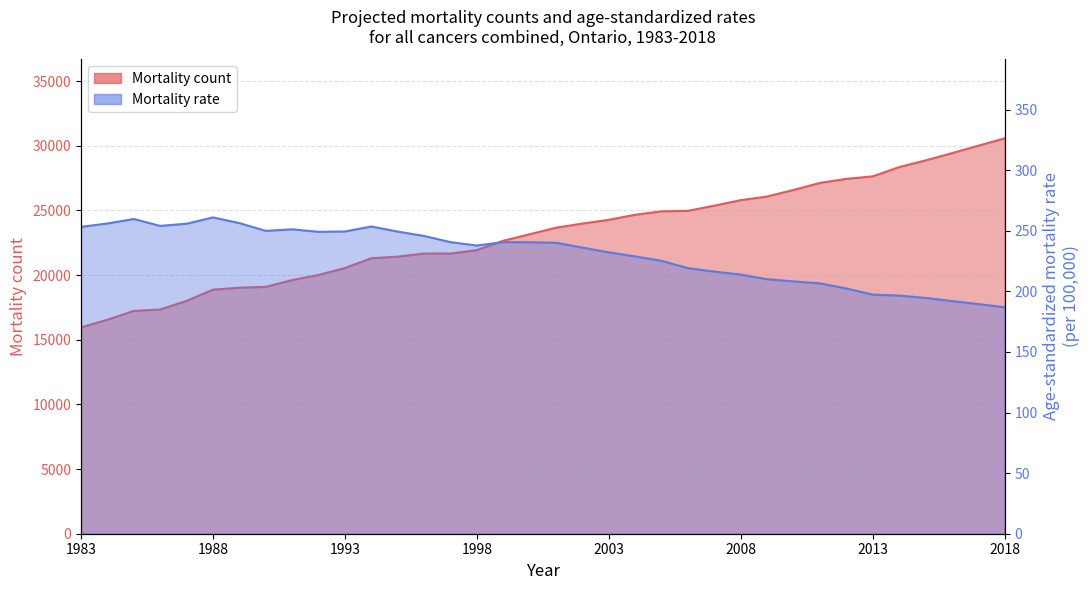

Which series has the largest total across all categories?

Mortality count